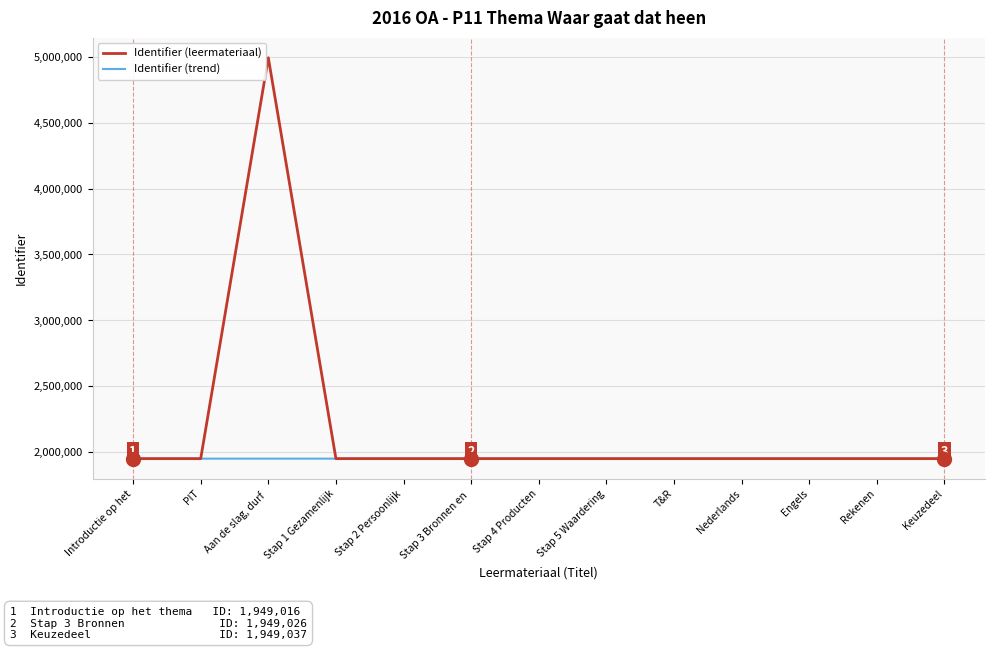

Which series has the widest spread of values?

Identifier (leermateriaal)